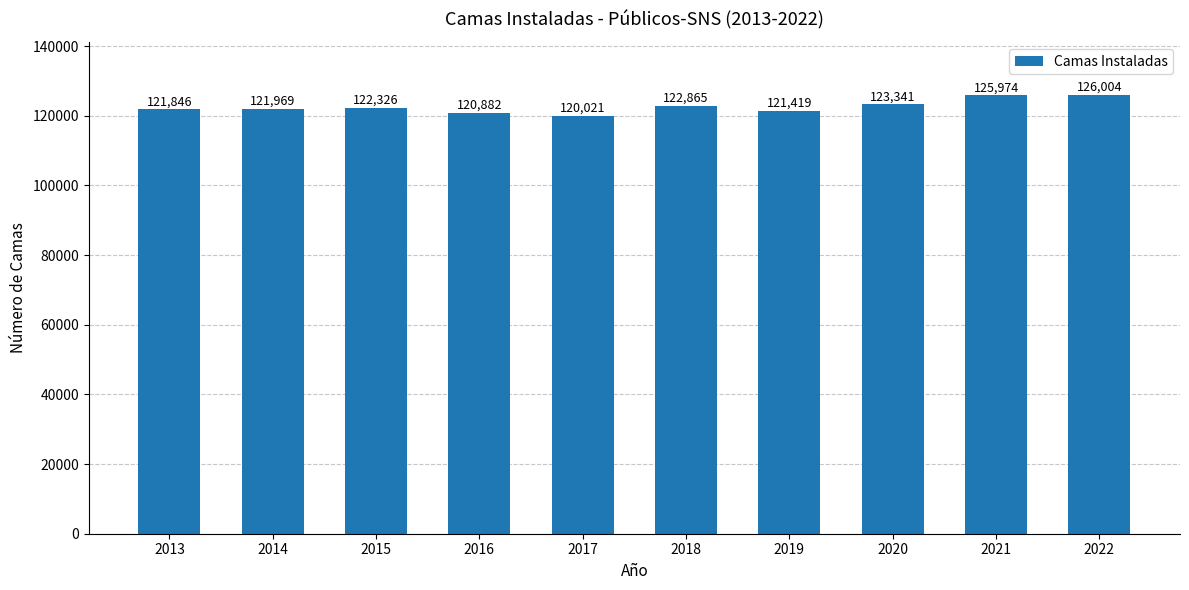

Read the value at 2017.

120021